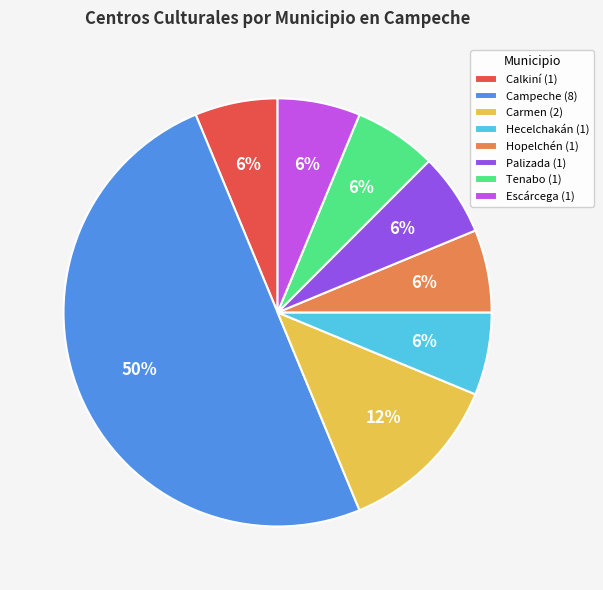

To the nearest percent, what is the average slice percentage?

12%